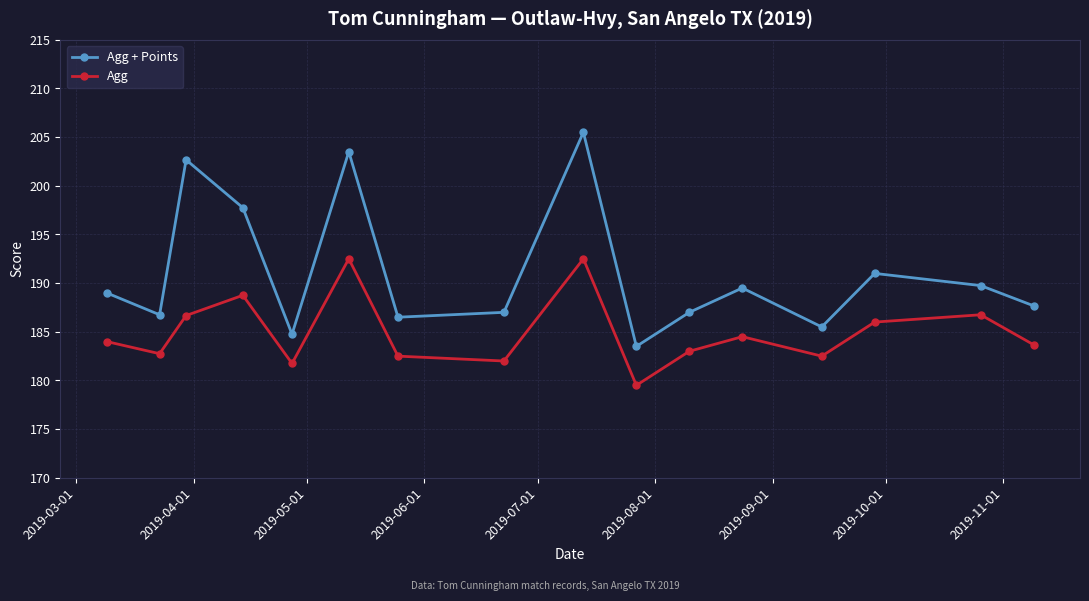

How many data points in Agg + Points are less than 189?

8